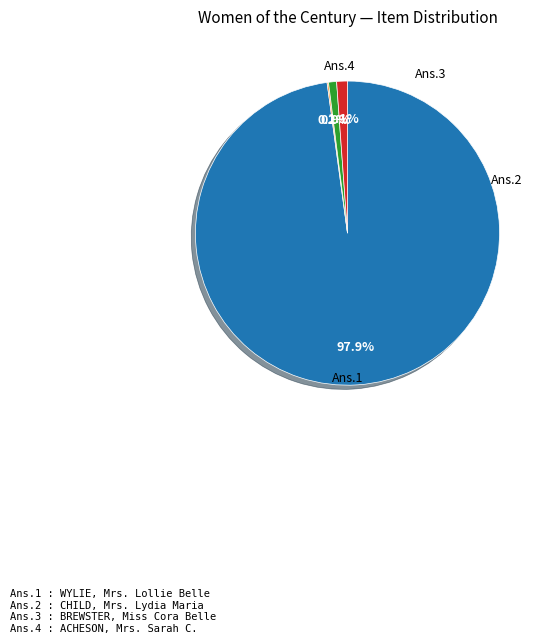

How many segments does this pie chart have?

4